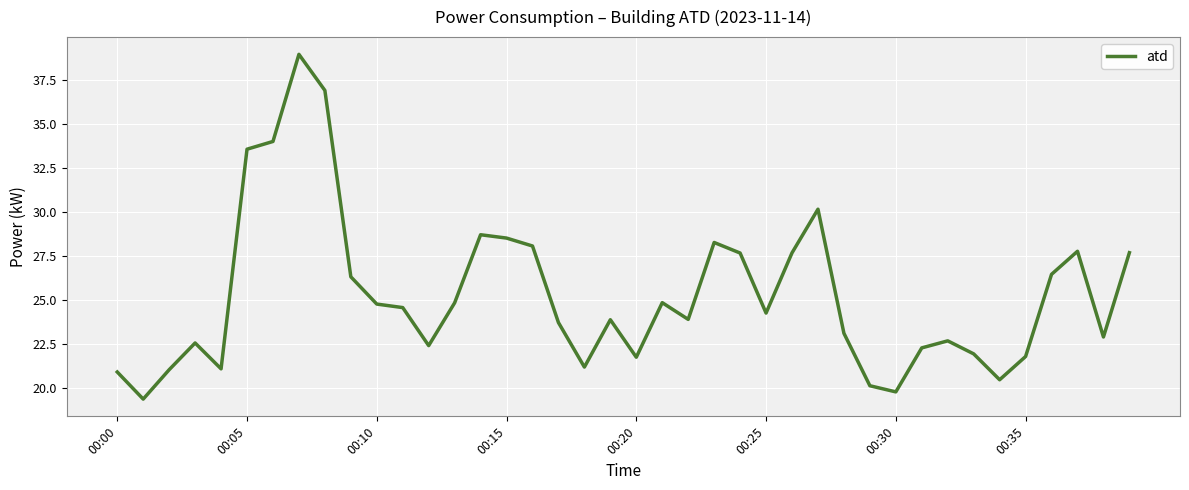

What is the minimum value shown in the chart?

19.4